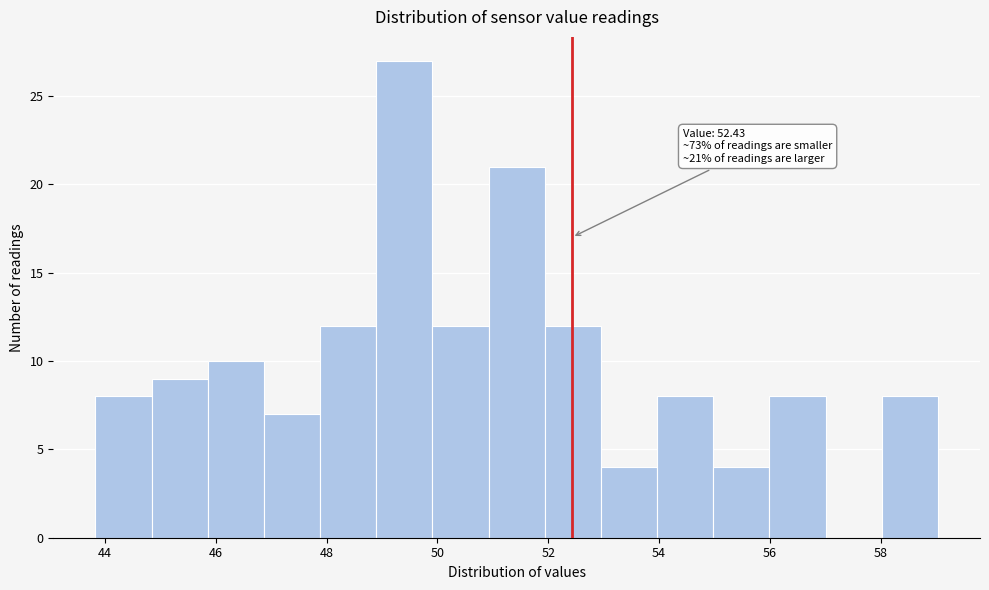

Which range on the x-axis has the tallest bar?

48.8 to 50.0